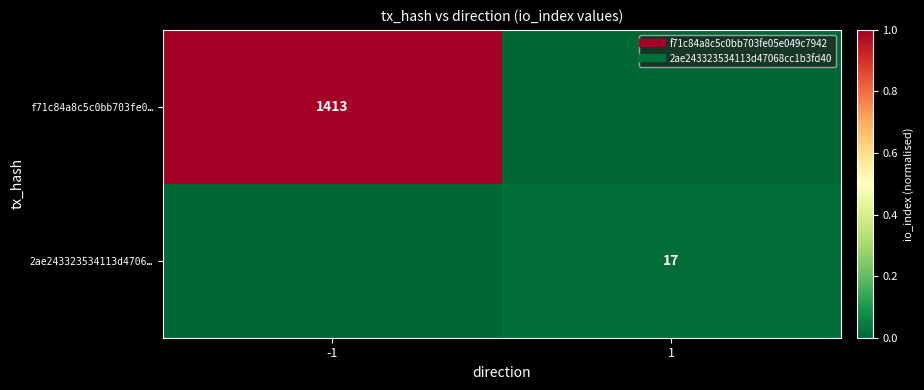

Which label corresponds to the largest value in the chart?

-1